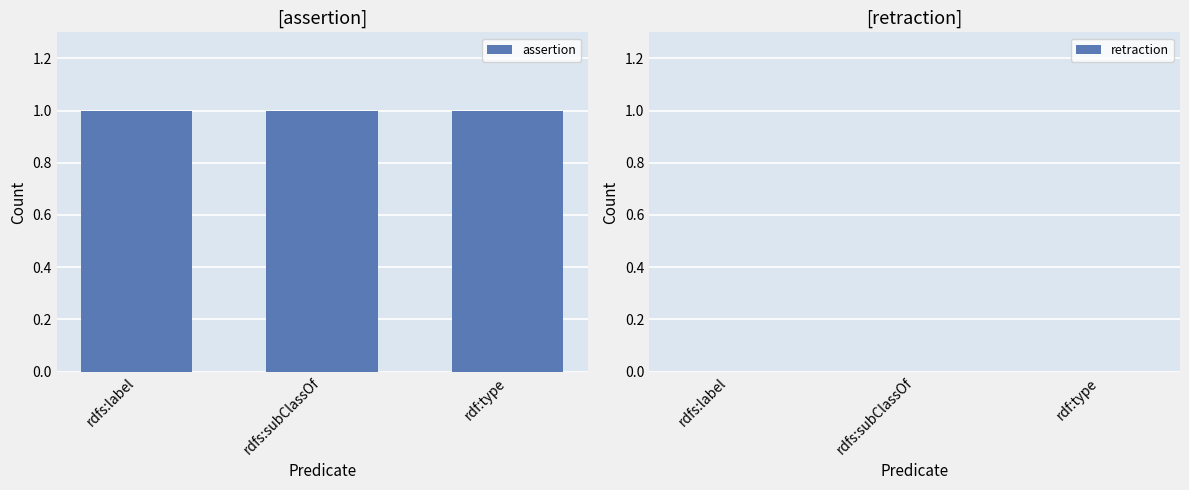

At which label does retraction reach its minimum?

rdfs:label